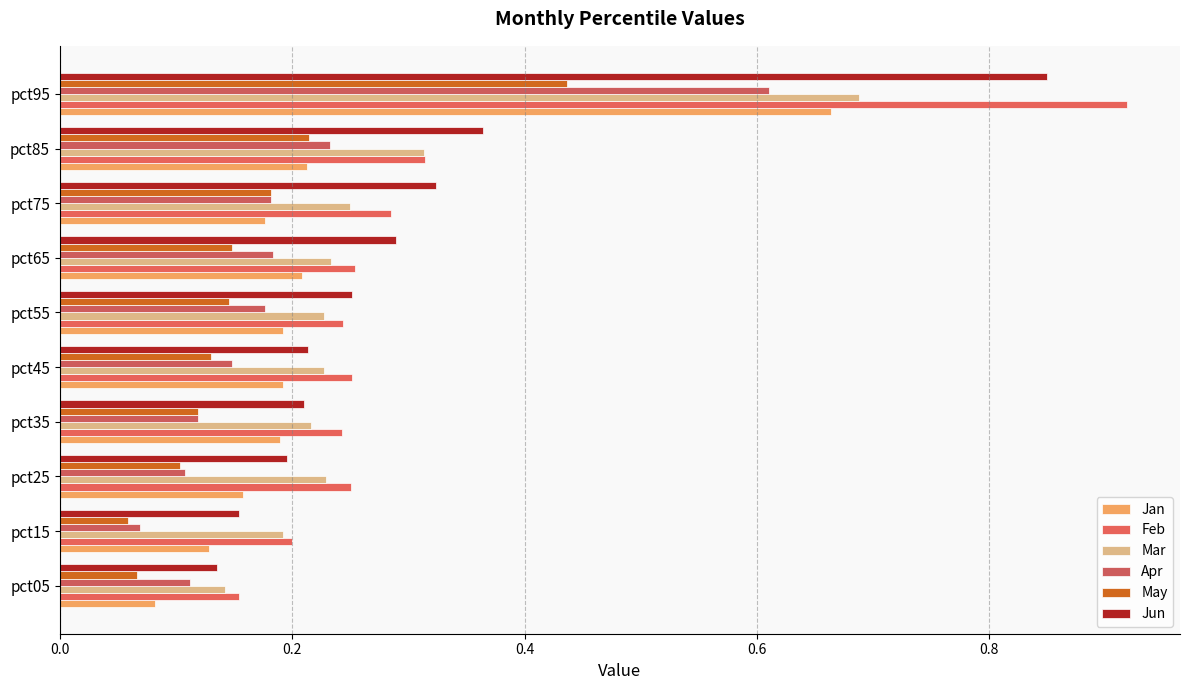

How many data points does each series have?

10